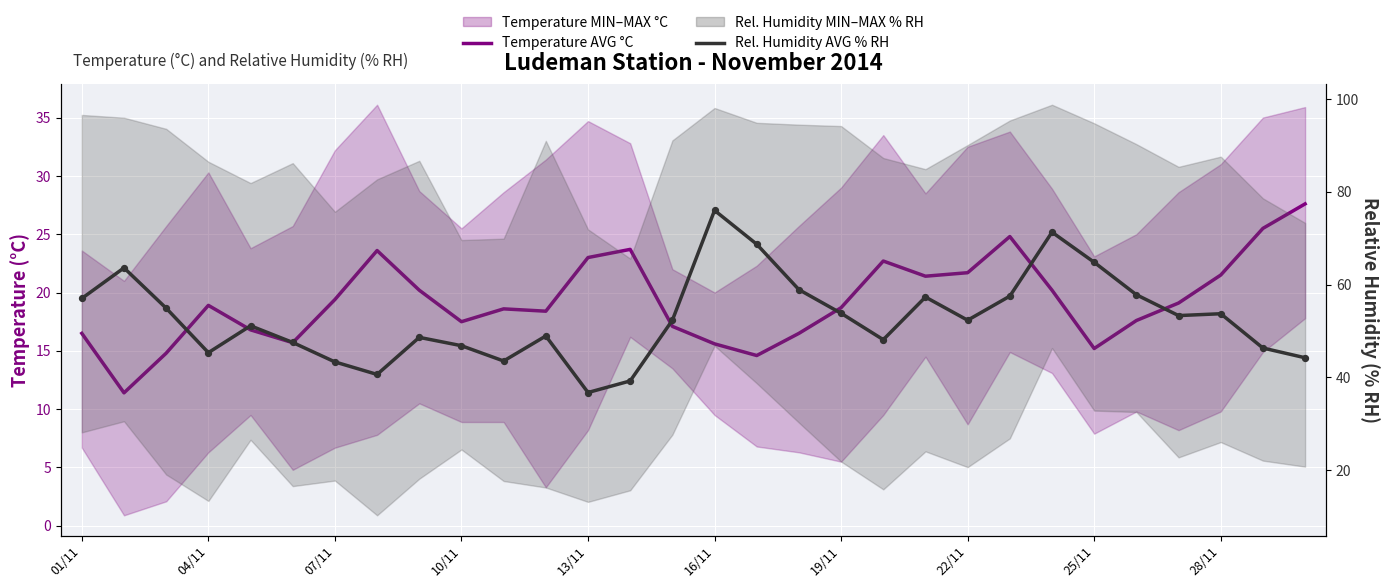

Which series has the largest total across all categories?

Ludeman Relative Humidity (AVG % RH)